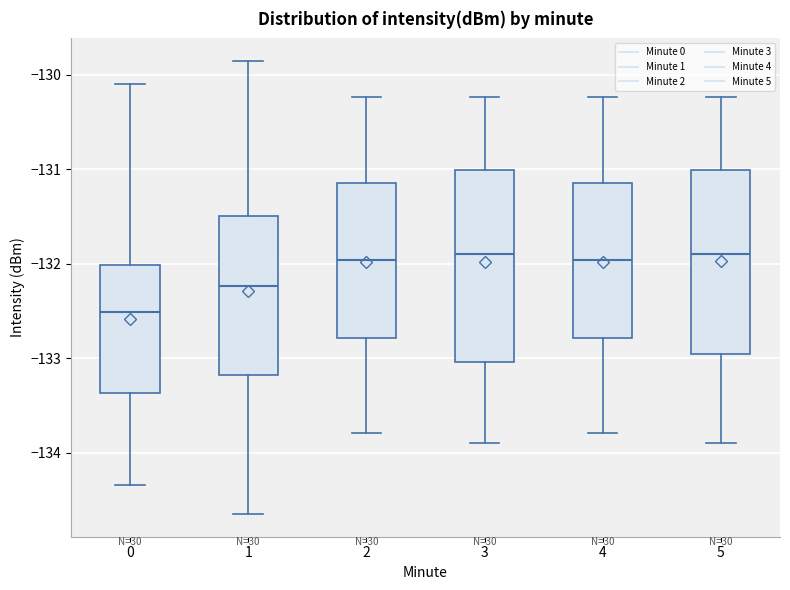

Reading left to right, transcribe this box plot: for each box, give where its median line is, the range the box spans, and where its two whiskers end, as read against the y-axis. The values are not printed on the chart, so give them approximately, as read against the axis.

0: median -132.5, box -133.4 to -132.0, whiskers -134.3 to -130.1
1: median -132.2, box -133.2 to -131.5, whiskers -134.6 to -129.9
2: median -132.0, box -132.8 to -131.2, whiskers -133.8 to -130.2
3: median -131.9, box -133.0 to -131.0, whiskers -133.9 to -130.2
4: median -132.0, box -132.8 to -131.2, whiskers -133.8 to -130.2
5: median -131.9, box -133.0 to -131.0, whiskers -133.9 to -130.2